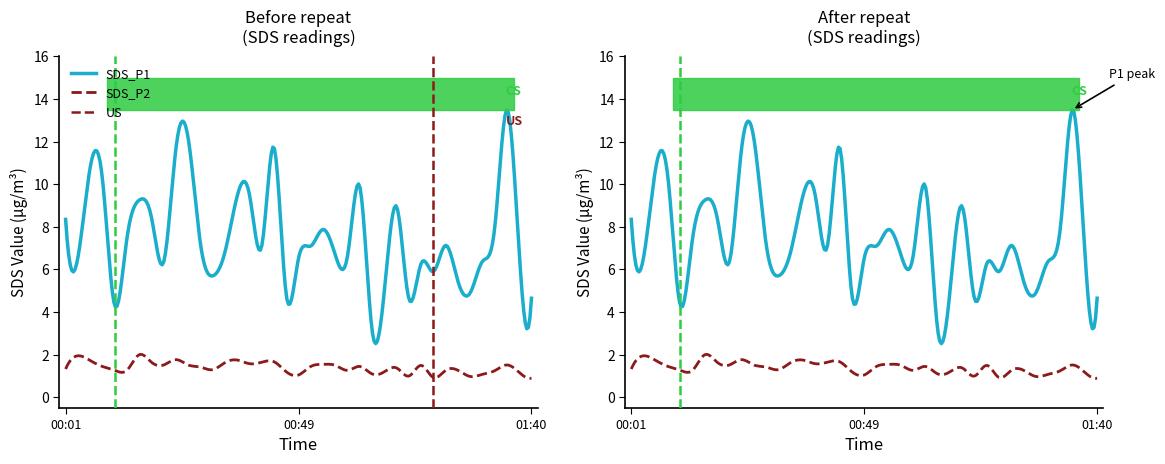

Where is the first local minimum for SDS_P1?

00:04